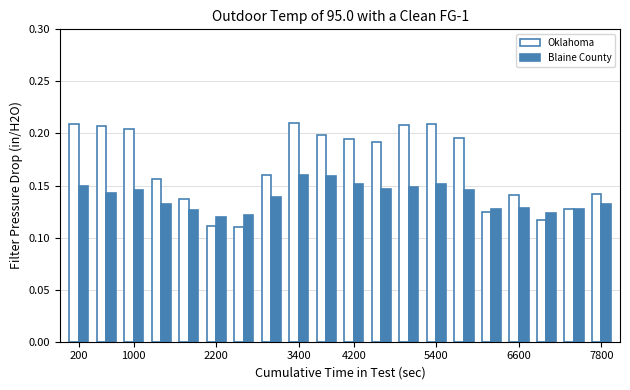

Which series has the widest spread of values?

Oklahoma